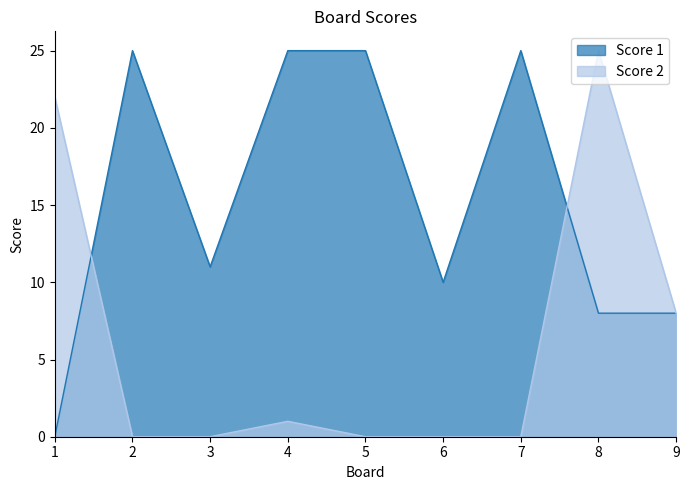

The value of Score 1 at 5 is 44. True or false?

False